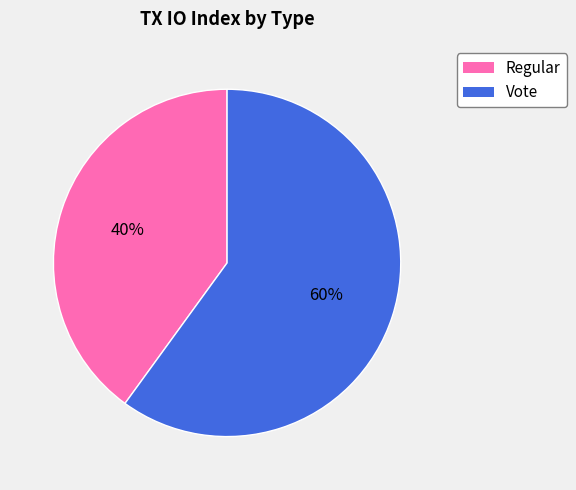

Is there any slice that represents more than half of the pie?

Yes